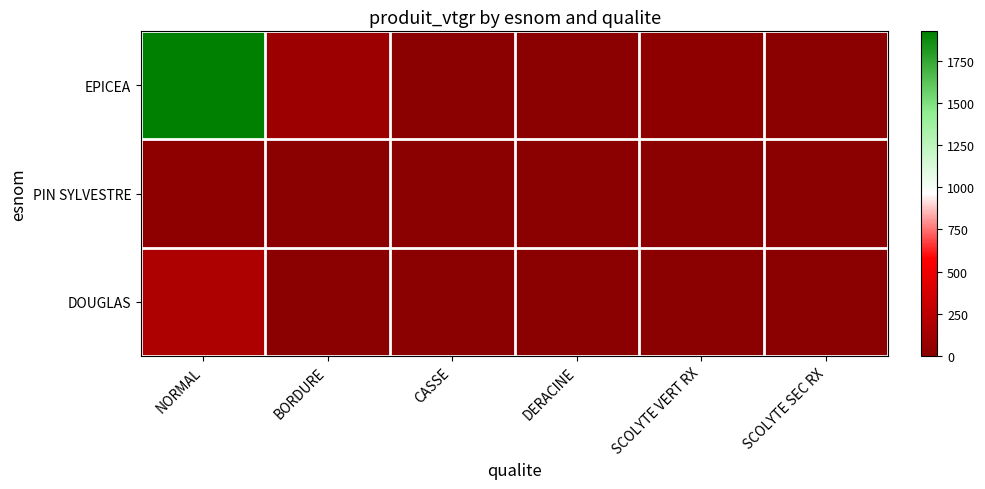

Reading right to left, extract all data points from this chart.

EPICEA: SCOLYTE SEC RX=1.7	SCOLYTE VERT RX=15.5	DERACINE=3.7	CASSE=0.7	BORDURE=92.0	NORMAL=1925.9
PIN SYLVESTRE: SCOLYTE SEC RX=0.0	SCOLYTE VERT RX=0.0	DERACINE=0.0	CASSE=0.0	BORDURE=0.0	NORMAL=20.4
DOUGLAS: SCOLYTE SEC RX=0.0	SCOLYTE VERT RX=0.0	DERACINE=0.0	CASSE=0.0	BORDURE=2.8	NORMAL=179.1